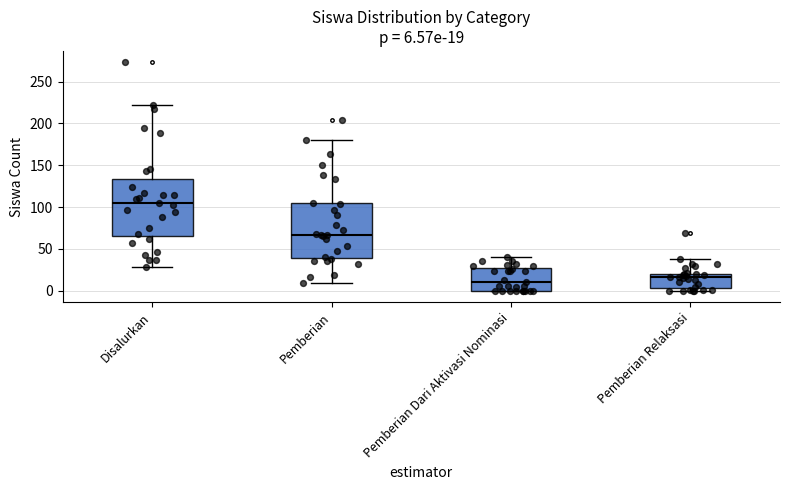

Which box's median line is the lowest?

Pemberian Dari Aktivasi Nominasi